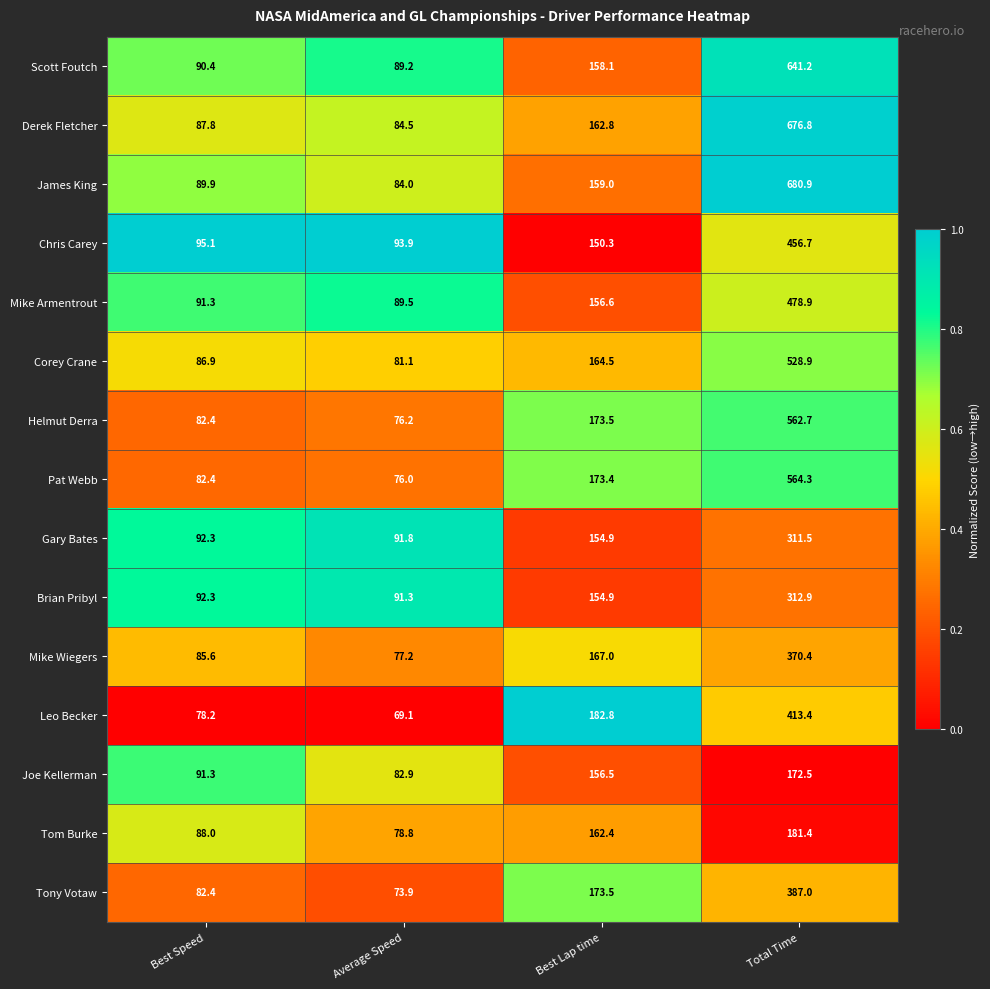

Where does the Mike Armentrout series first go above 156?

Best Lap time